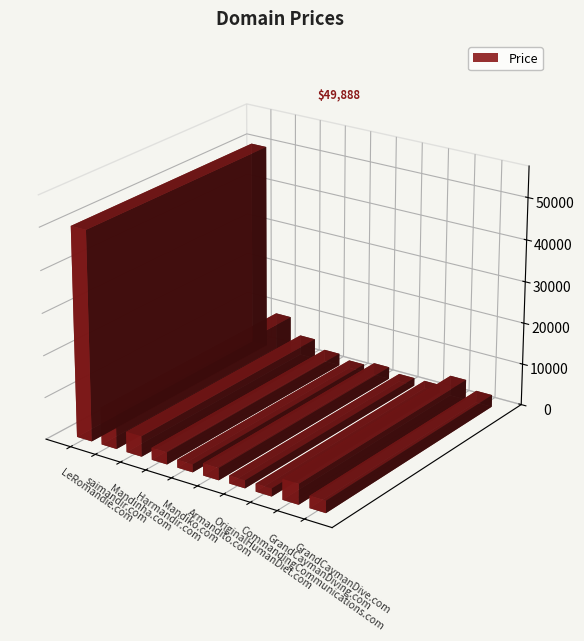

How many bars are there in total?

10